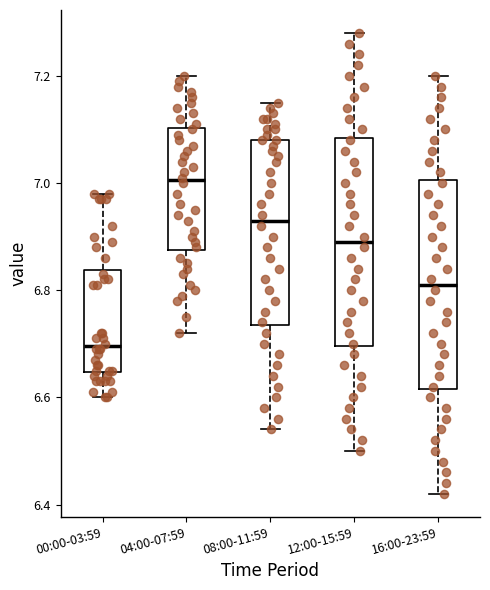

Which box's median line is the lowest?

00:00-03:59